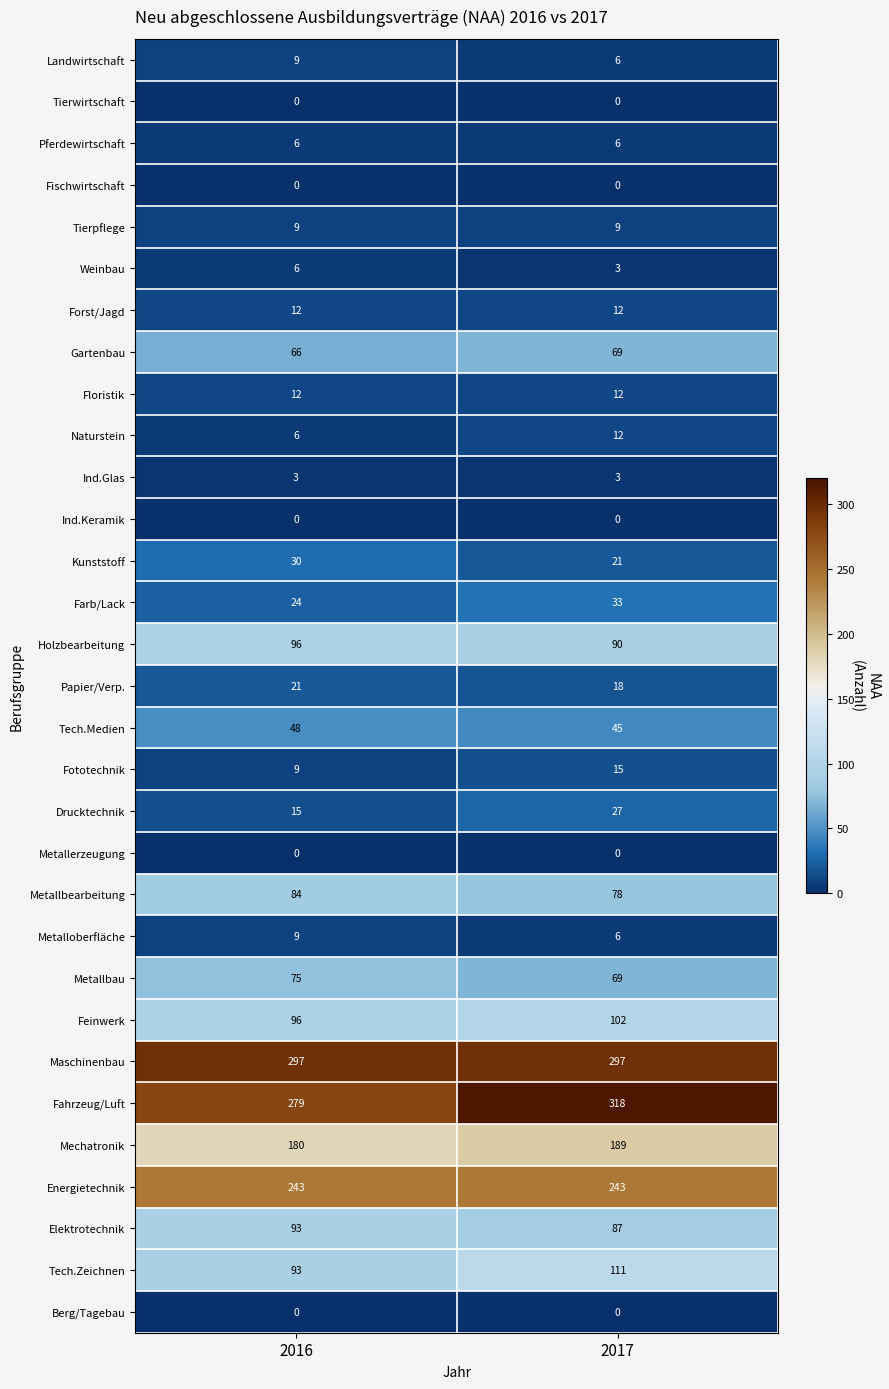

Between 2016 and 2017, which series saw the biggest shift?

Fahrzeug/Luft